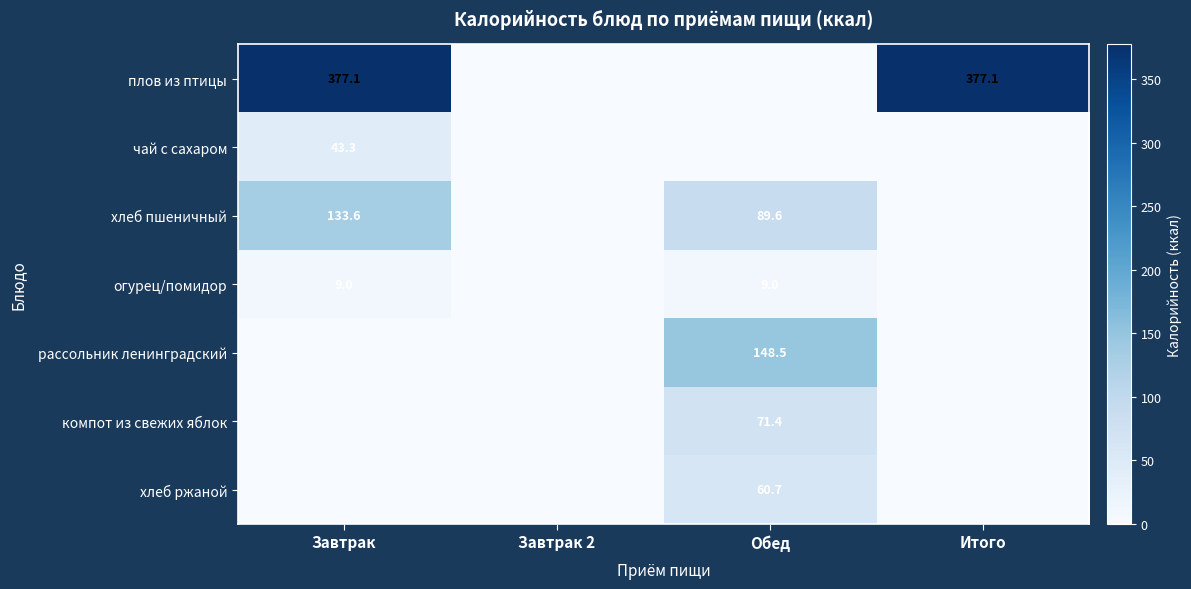

At which category is the sum across all series the highest?

Завтрак